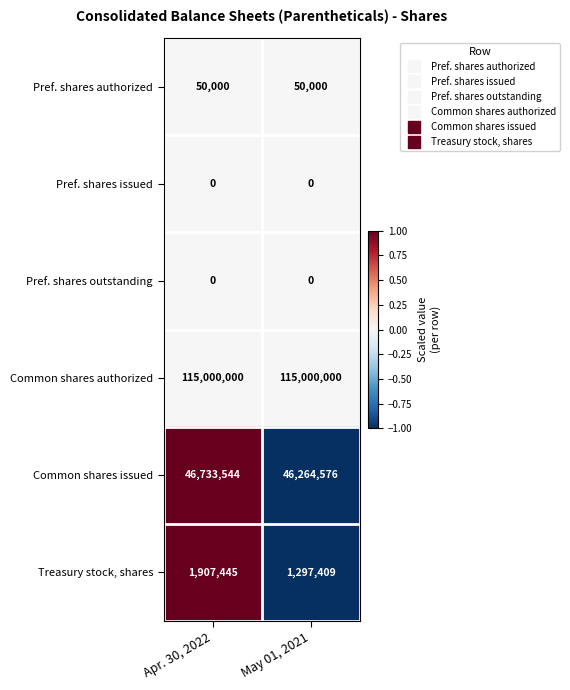

Is it true that Pref. shares authorized equals 50000 at May 01, 2021?

True